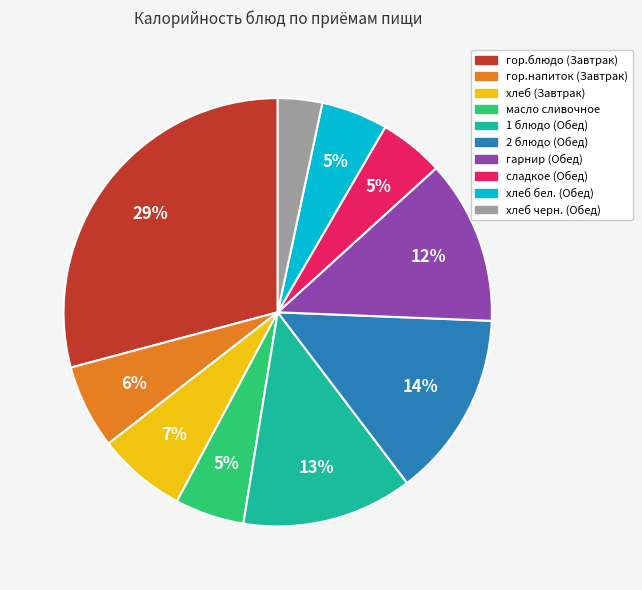

Count the number of slices in the pie.

10